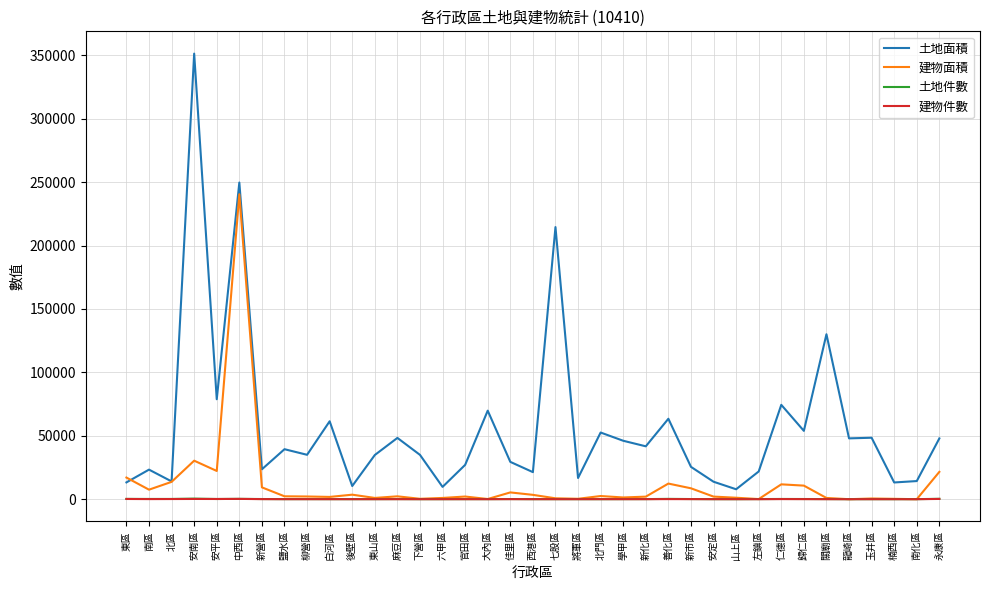

Is the value of 土地面積 at 新營區 greater than the value of 建物面積 at 南化區?

Yes